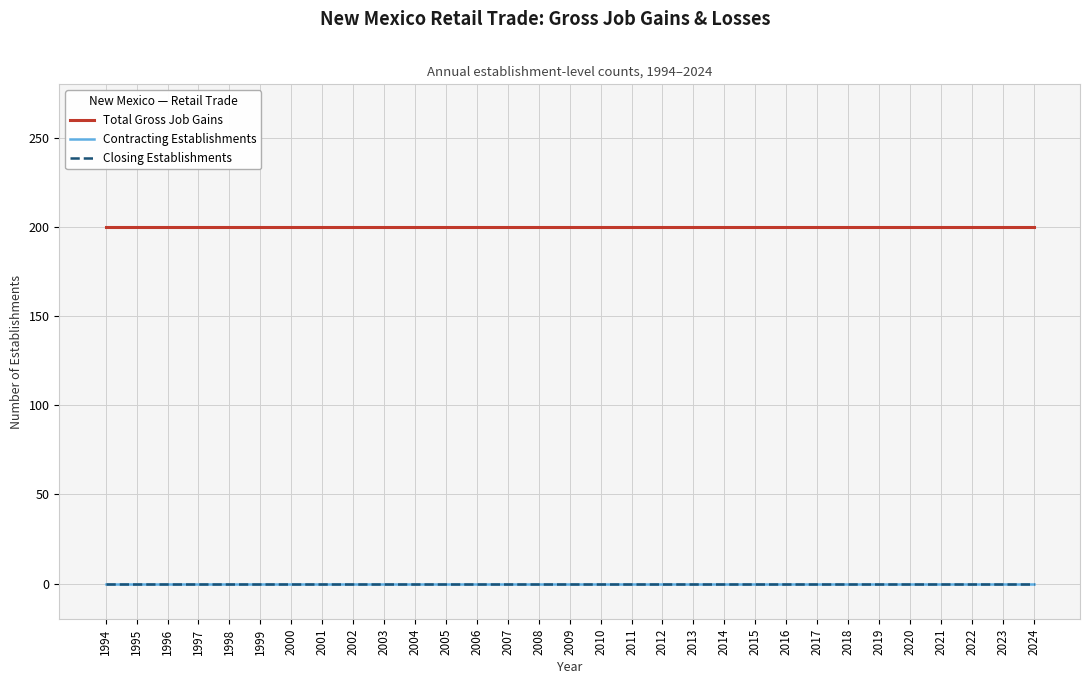

True or false: Total Gross Job Gains has a value of 355 at 2016.

False